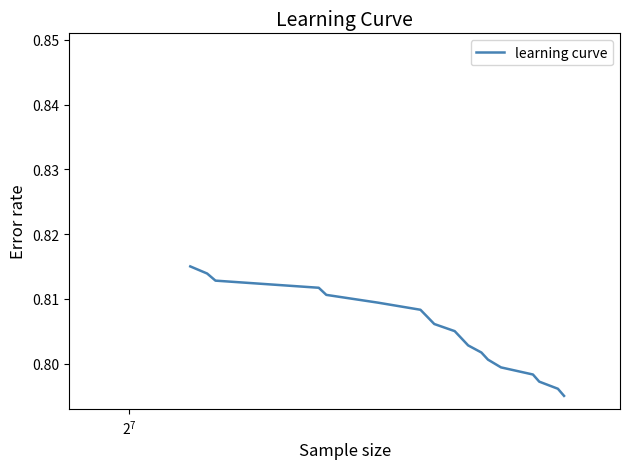

What is the smallest value displayed?

0.8